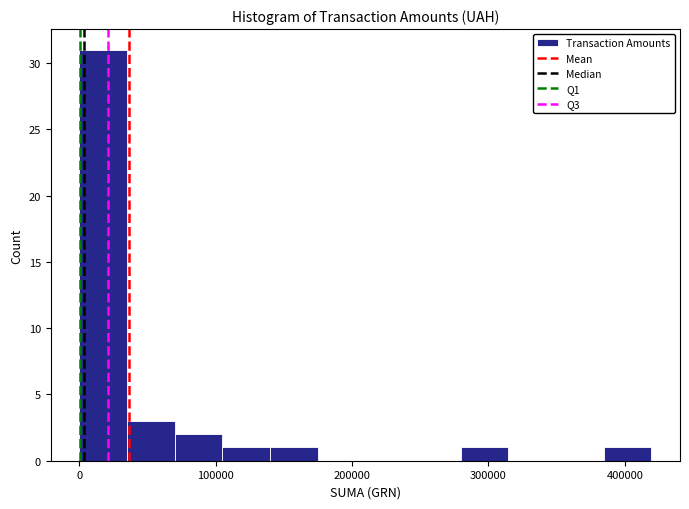

Around what value on the x-axis is the tallest bar? Give the approximate position of its centre, as read against the axis.

20000